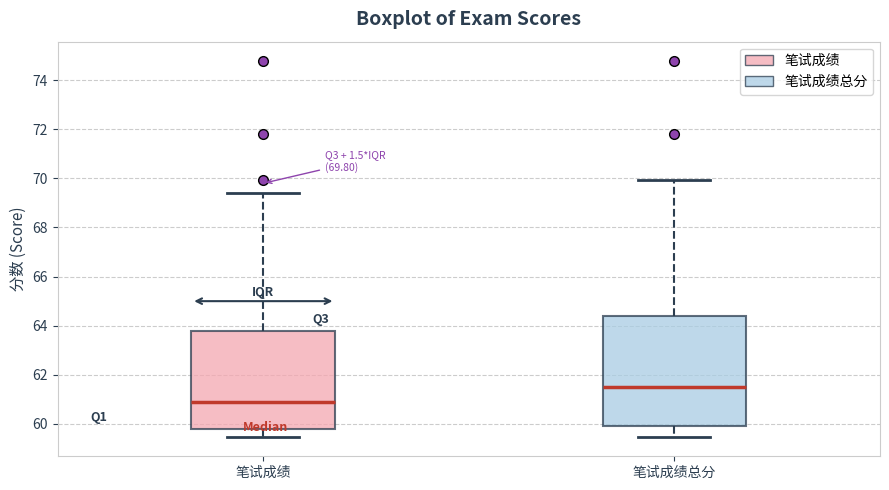

Which box has the highest median line?

笔试成绩总分